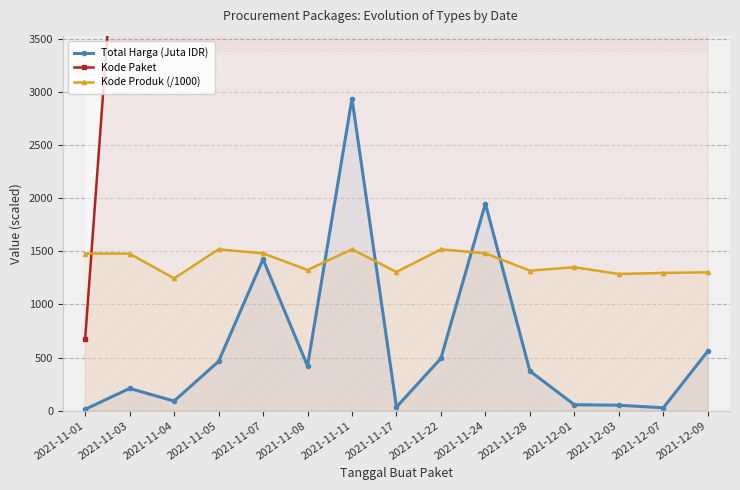

Rank the series at 2021-11-22 from lowest to highest value.

Total Harga (Juta IDR), Kode Produk (/1000), Kode Paket